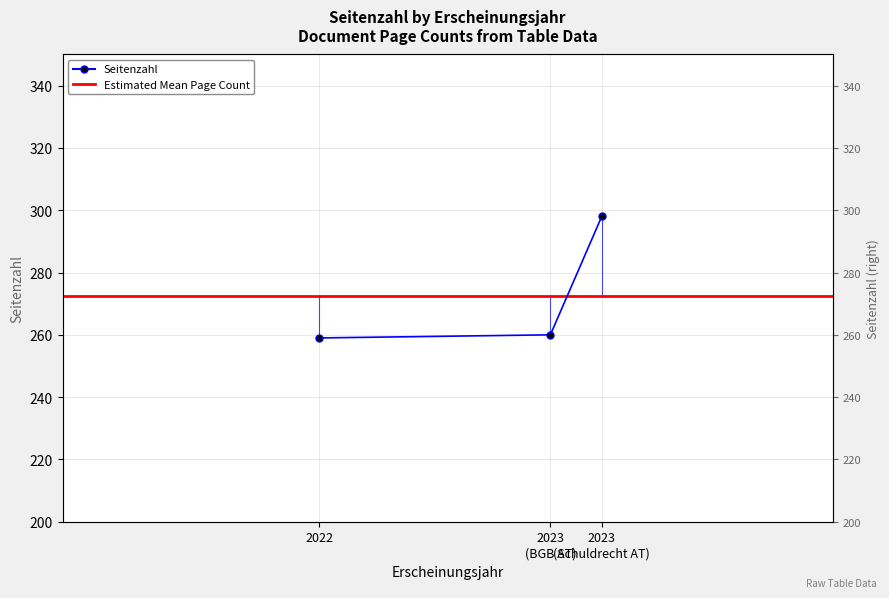

List the labels in order of value, largest first.

2023, 2023, 2022